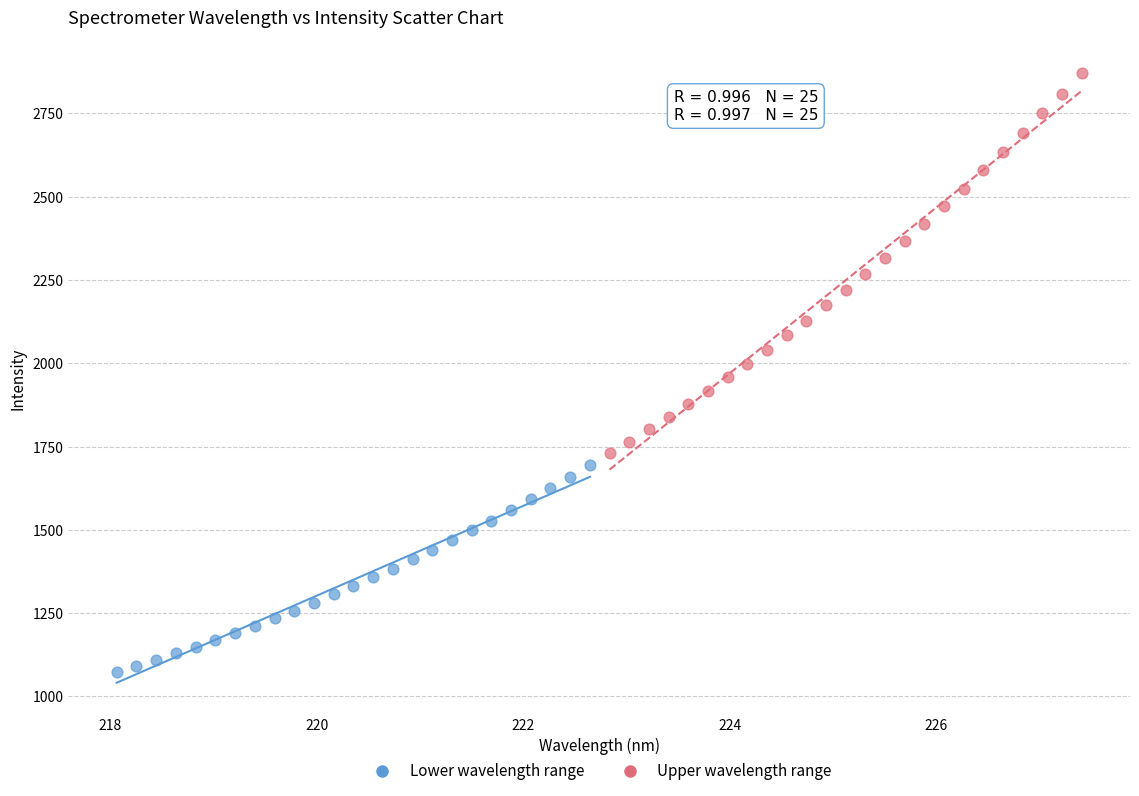

What are all the series names shown in the legend?

Lower wavelength range, Upper wavelength range